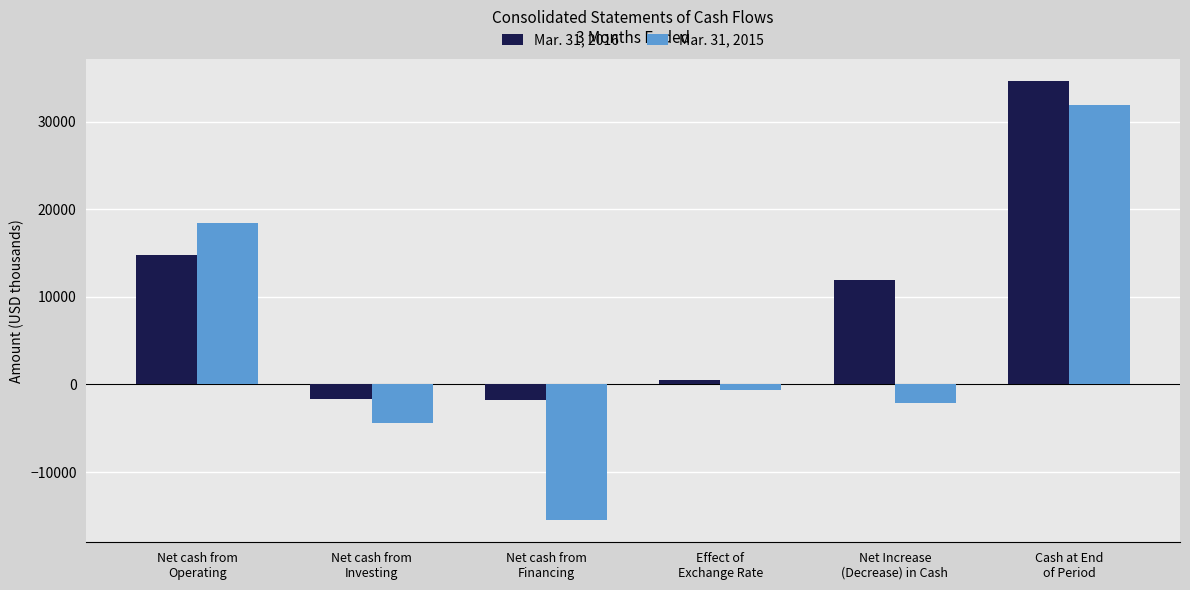

What is the value of the Mar. 31, 2015 bar at the 1st from the left?

18398